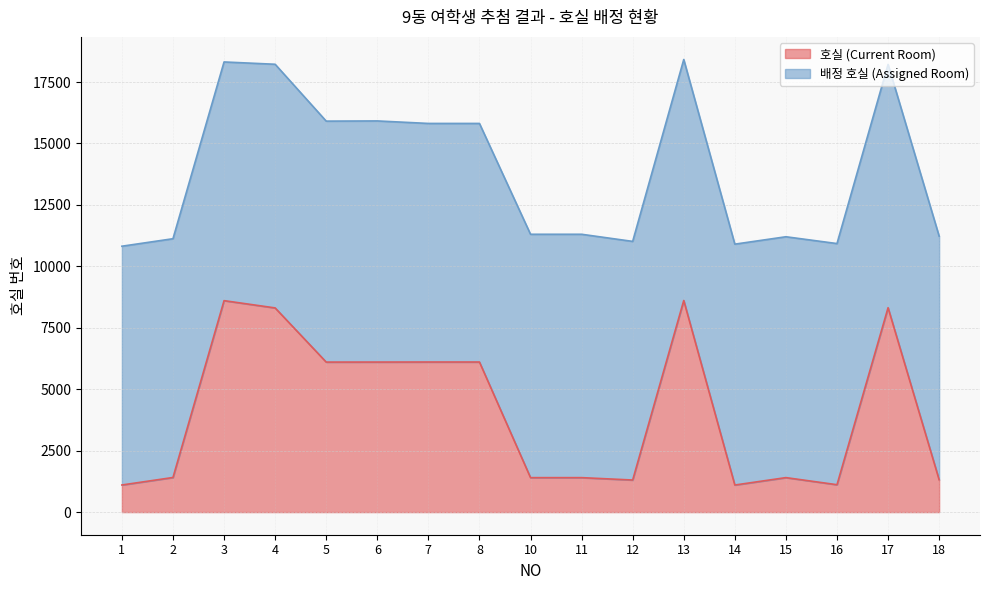

How many values are below 1408?

8